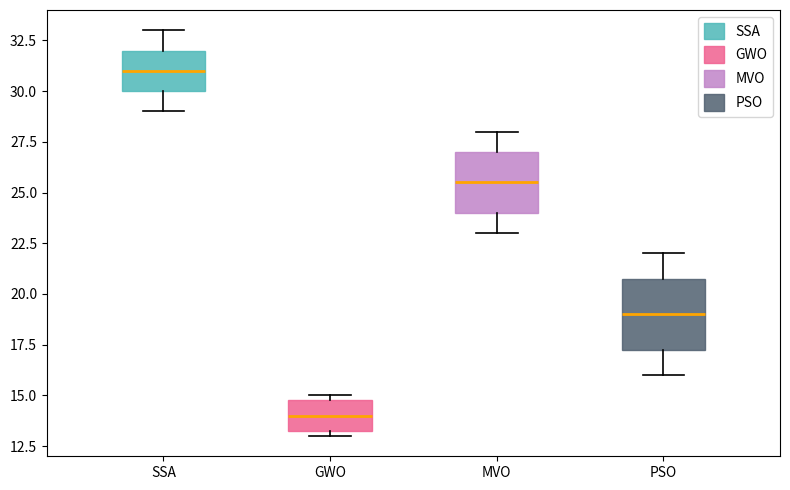

Reading left to right, transcribe this box plot: for each box, give where its median line is, the range the box spans, and where its two whiskers end, as read against the y-axis. The values are not printed on the chart, so give them approximately, as read against the axis.

SSA: median 31.0, box 30.0 to 32.0, whiskers 29.0 to 33.0
GWO: median 14.0, box 13.5 to 15.0, whiskers 13.0 to 15.0 (just above the box's upper edge)
MVO: median 25.5, box 24.0 to 27.0, whiskers 23.0 to 28.0
PSO: median 19.0, box 17.5 to 21.0, whiskers 16.0 to 22.0